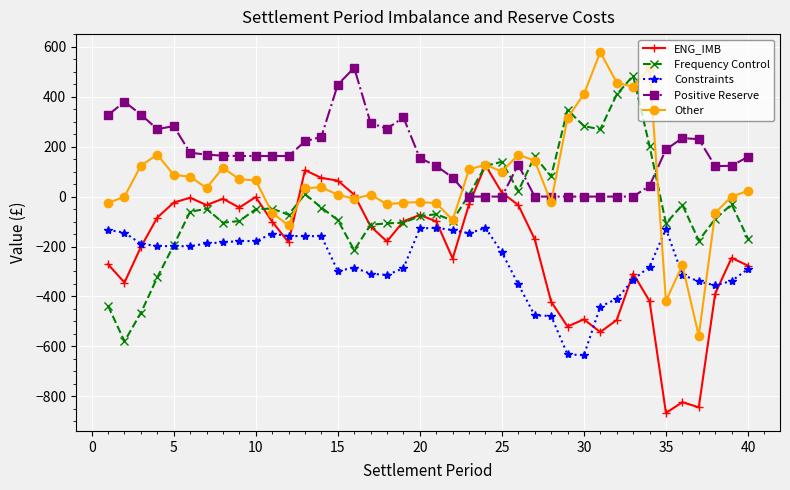

Count the number of data series in this chart.

5